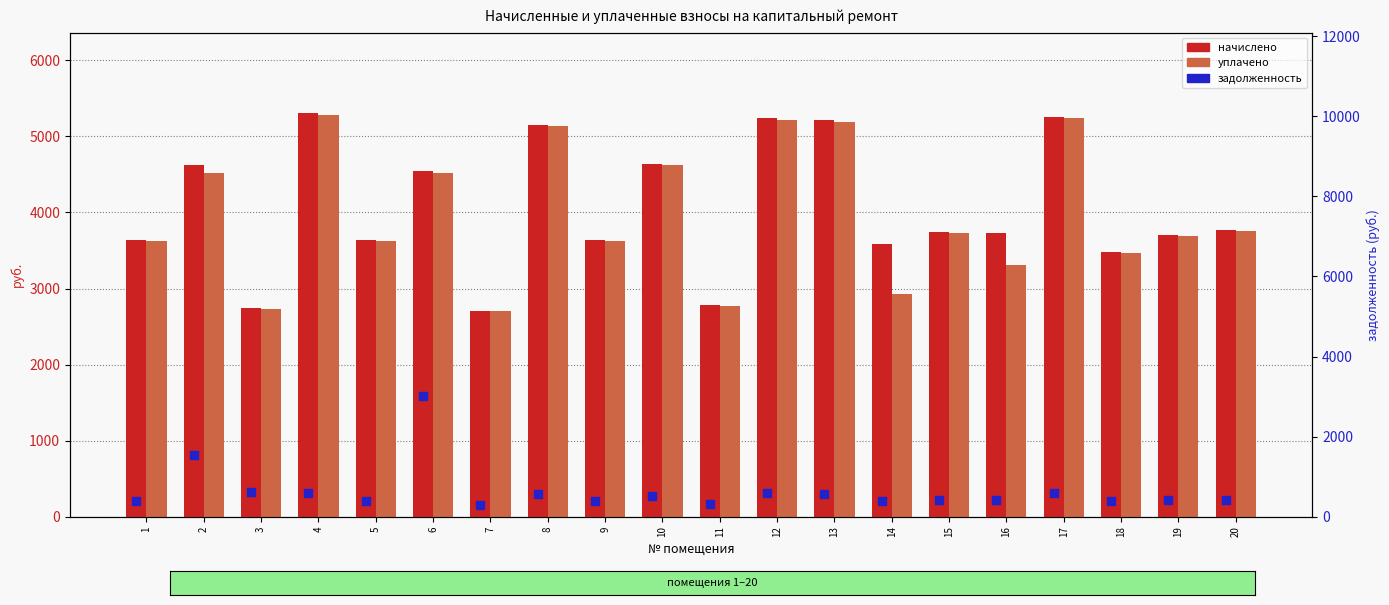

At how many categories does at least one series exceed 1279?

20